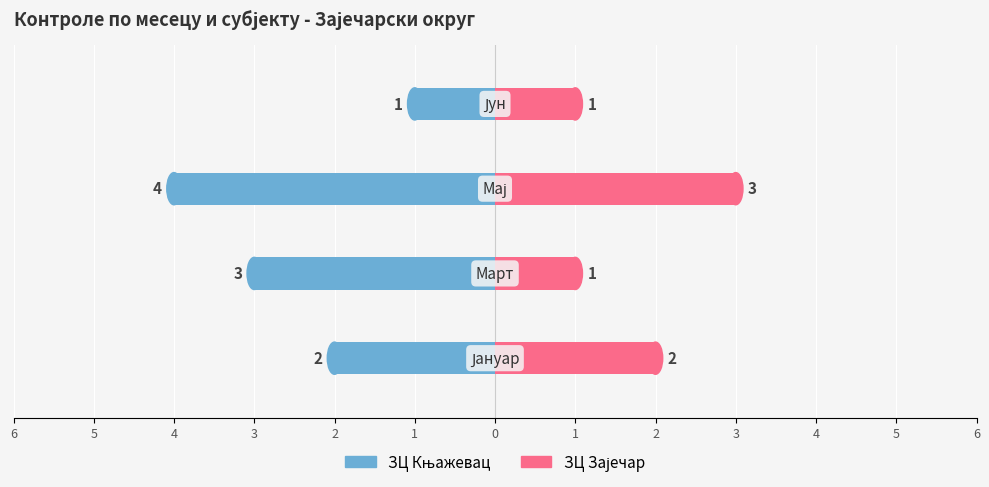

Which series changed the most between 5 and 4?

ЗЦ Зајечар